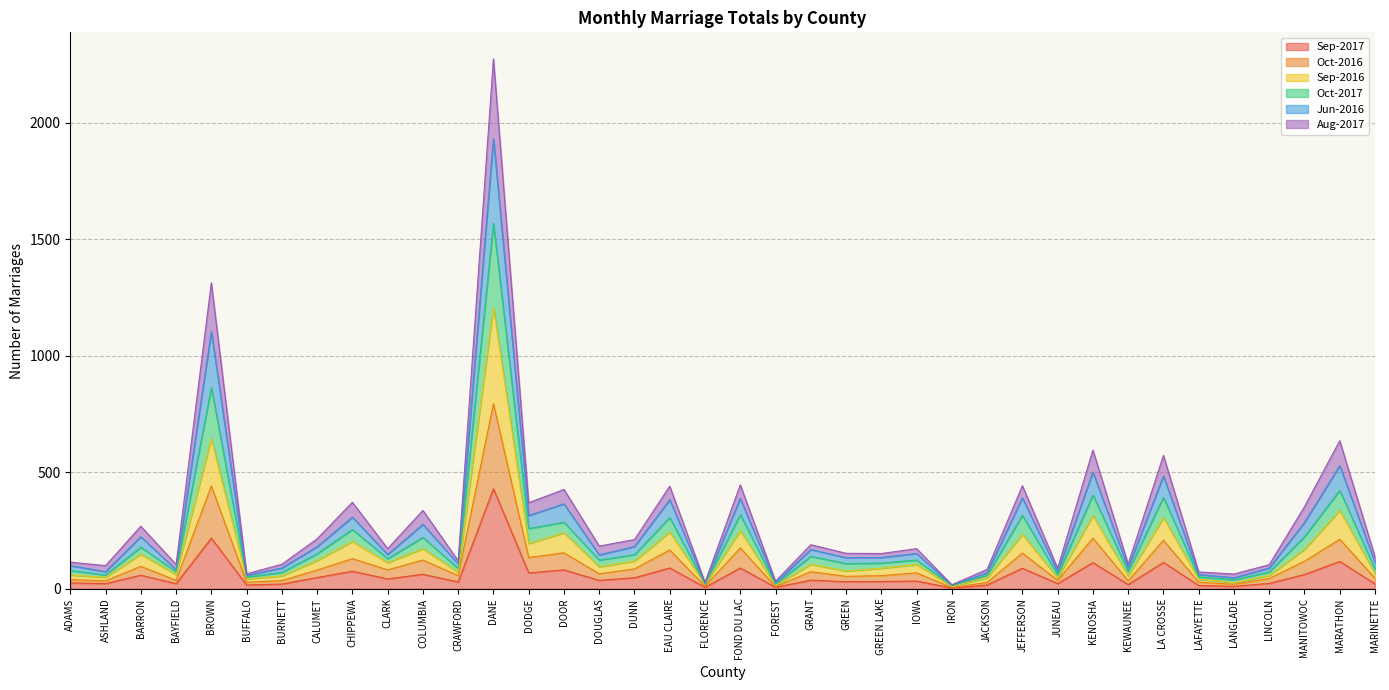

Which has a higher value, MARATHON or LAFAYETTE?

MARATHON